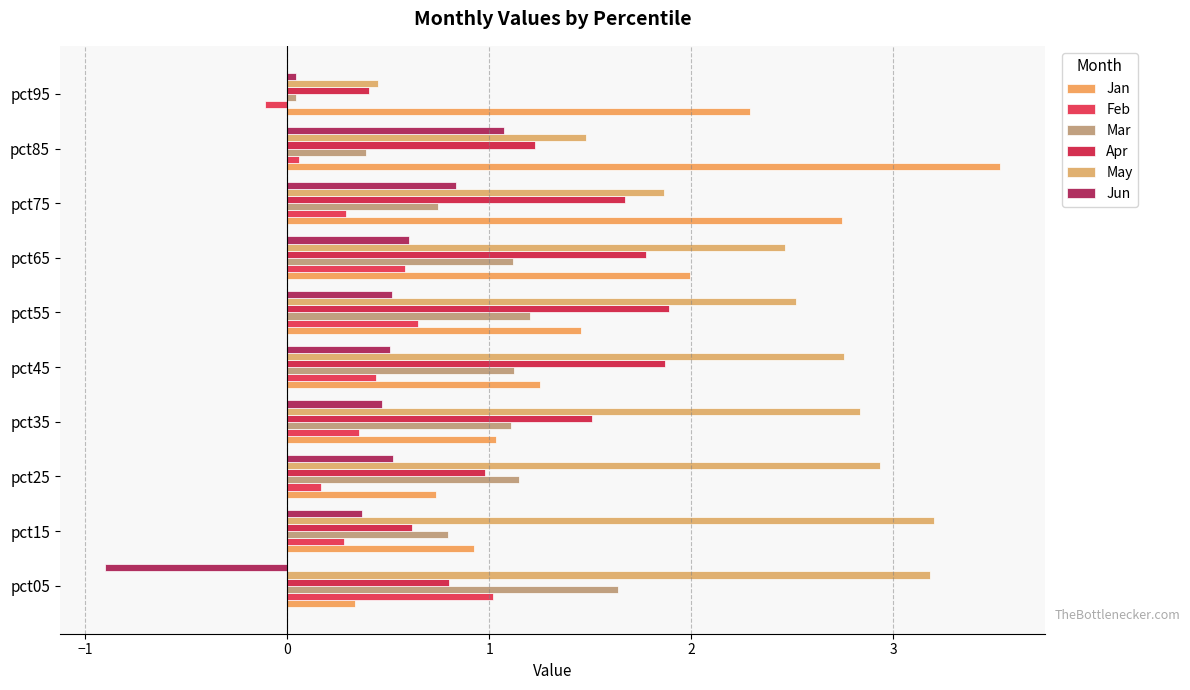

How many data points does each series have?

10